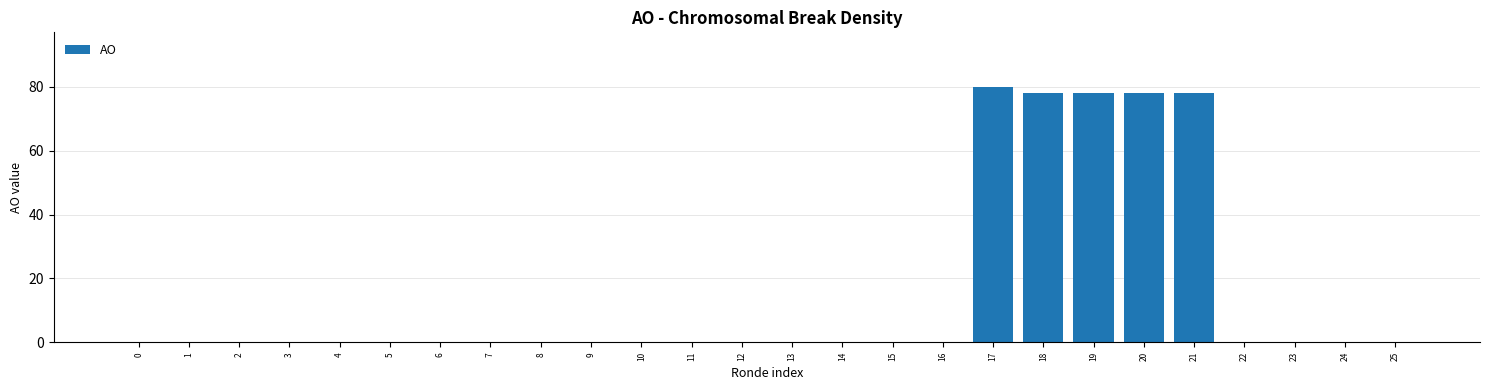

Reading right to left, transcribe all the data shown in this chart.

25=0	24=0	23=0	22=0	21=78	20=78	19=78	18=78	17=80	16=0	15=0	14=0	13=0	12=0	11=0	10=0	9=0	8=0	7=0	6=0	5=0	4=0	3=0	2=0	1=0	0=0